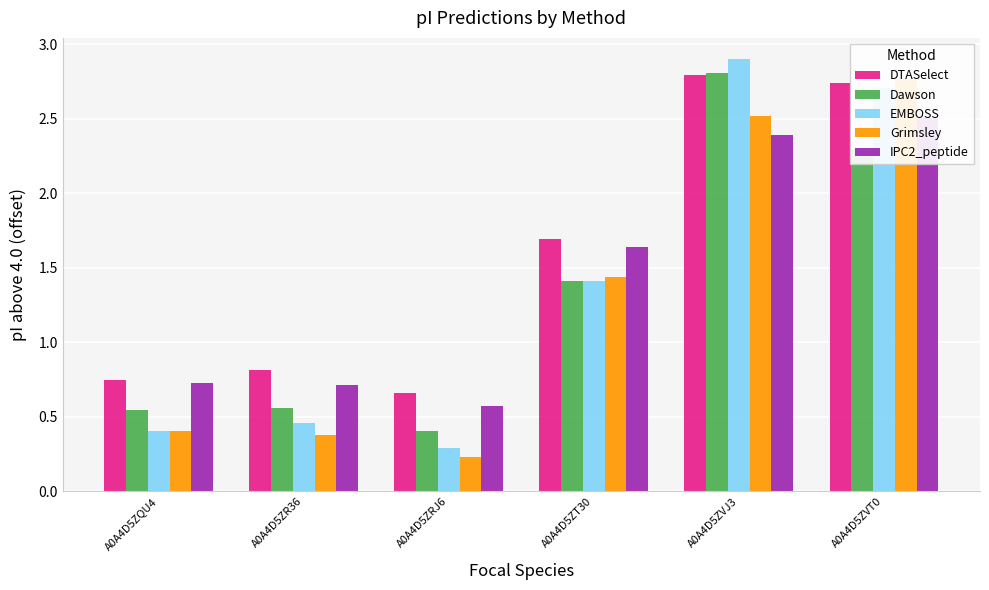

What is the total value across all series at A0A4D5ZT30?

7.6